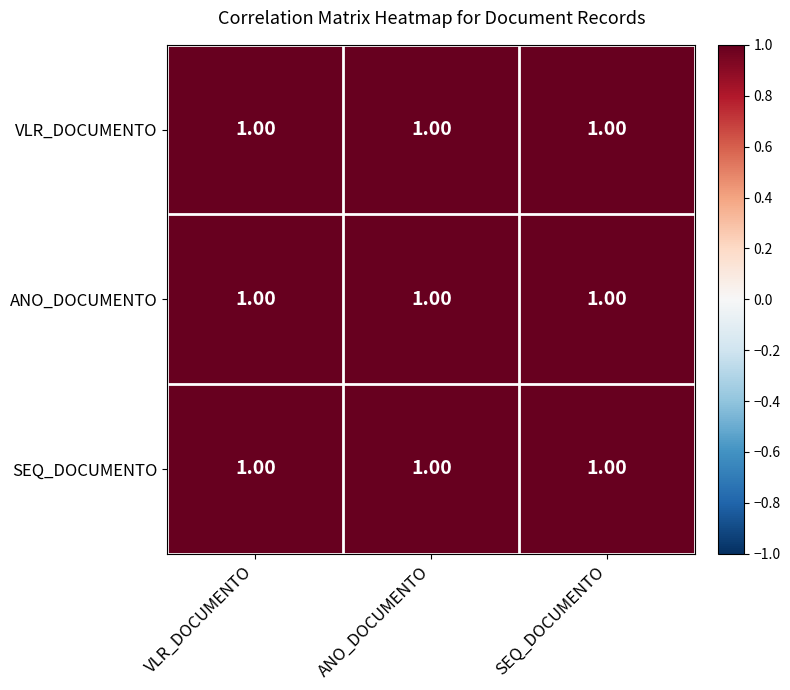

The ANO_DOCUMENTO series shows 1.5 at SEQ_DOCUMENTO. True or false?

False